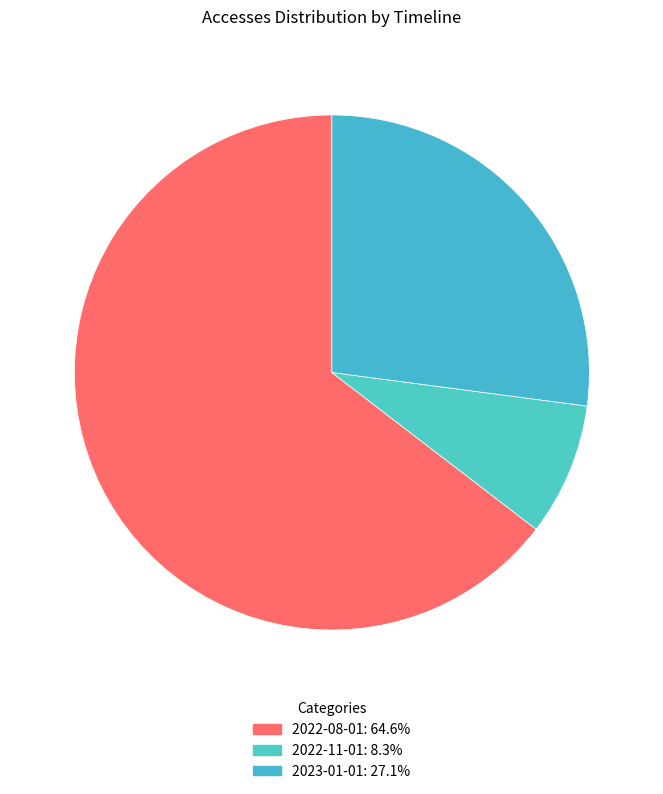

To the nearest percent, what percentage of the pie is 2022-11-01?

8%